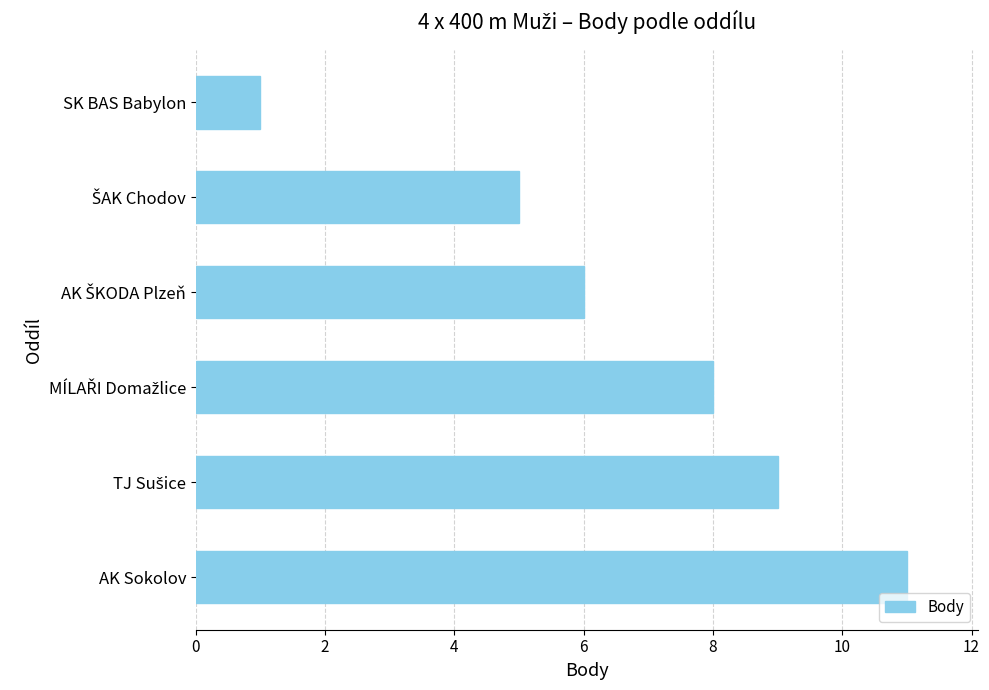

The chart shows a value of 1 at SK BAS Babylon. True or false?

True